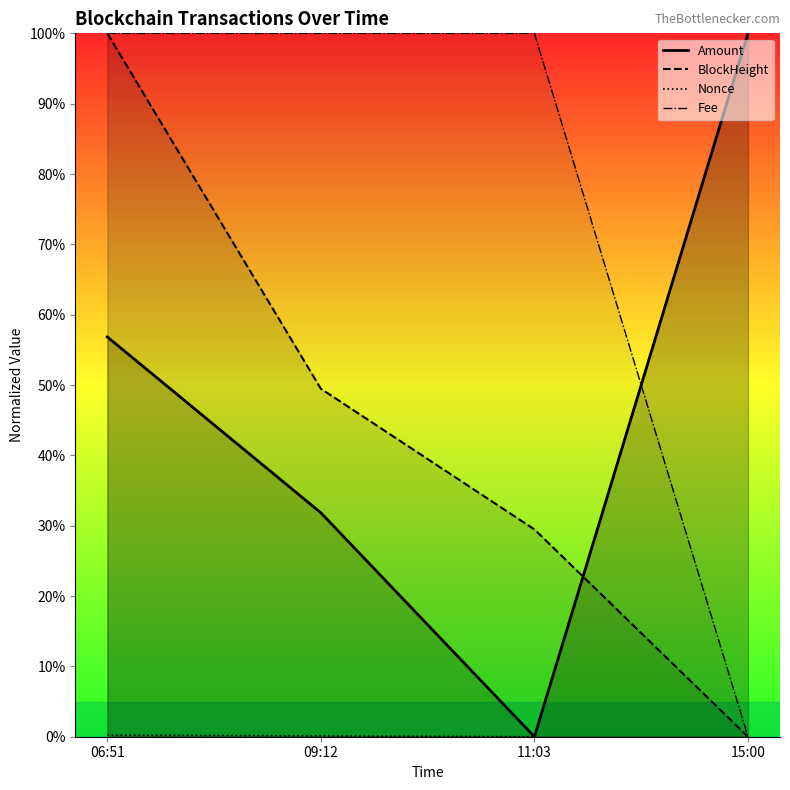

What is the value of the Fee point at the 1st from the left?

100.0